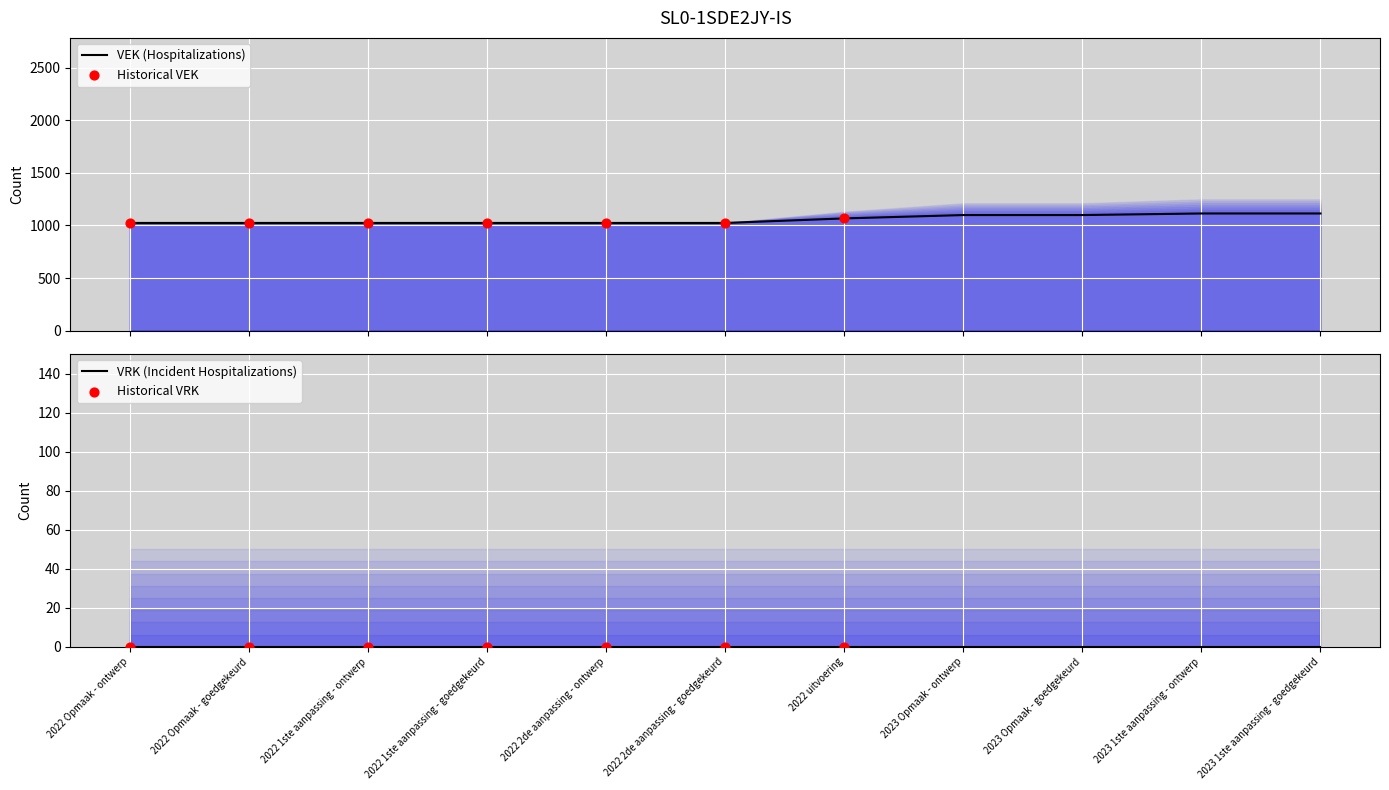

Which has a higher value, 2022 Opmaak - ontwerp or 2022 2de aanpassing - ontwerp?

2022 Opmaak - ontwerp